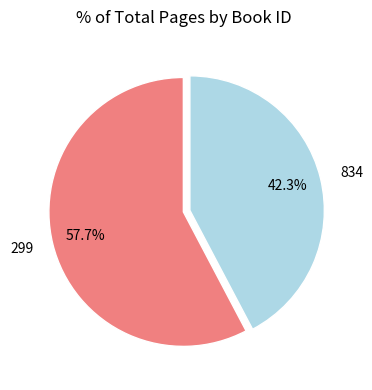

What is the largest slice in the pie chart?

299